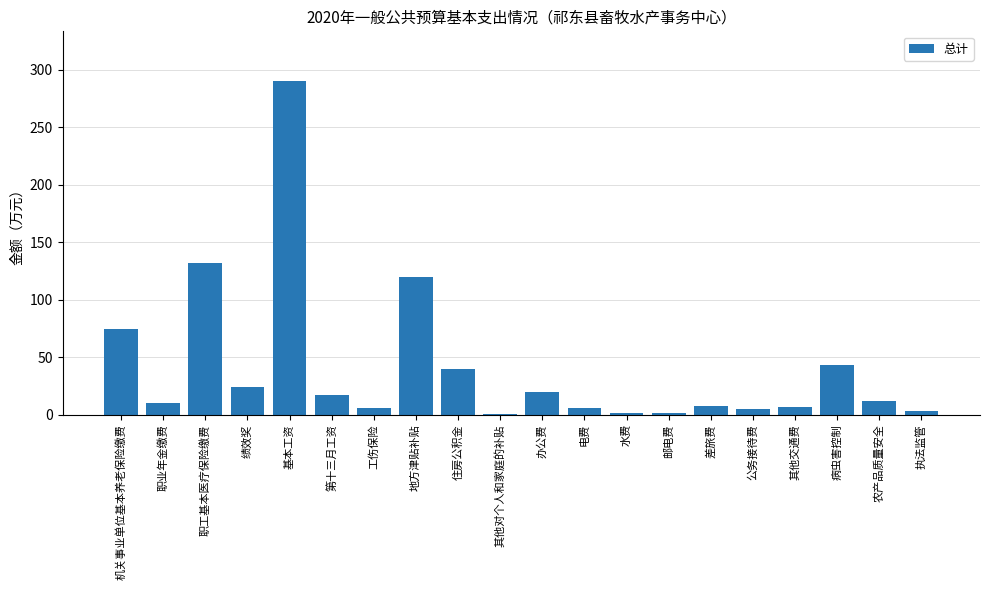

What is the sum of all values?

817.3